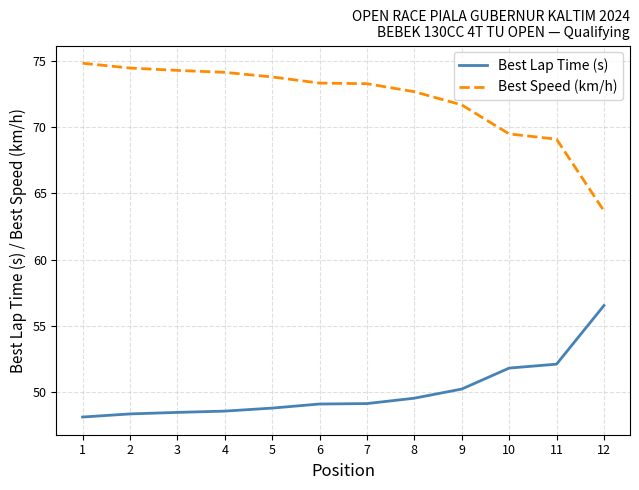

Which category has the highest value in the Best Speed (km/h) series?

1